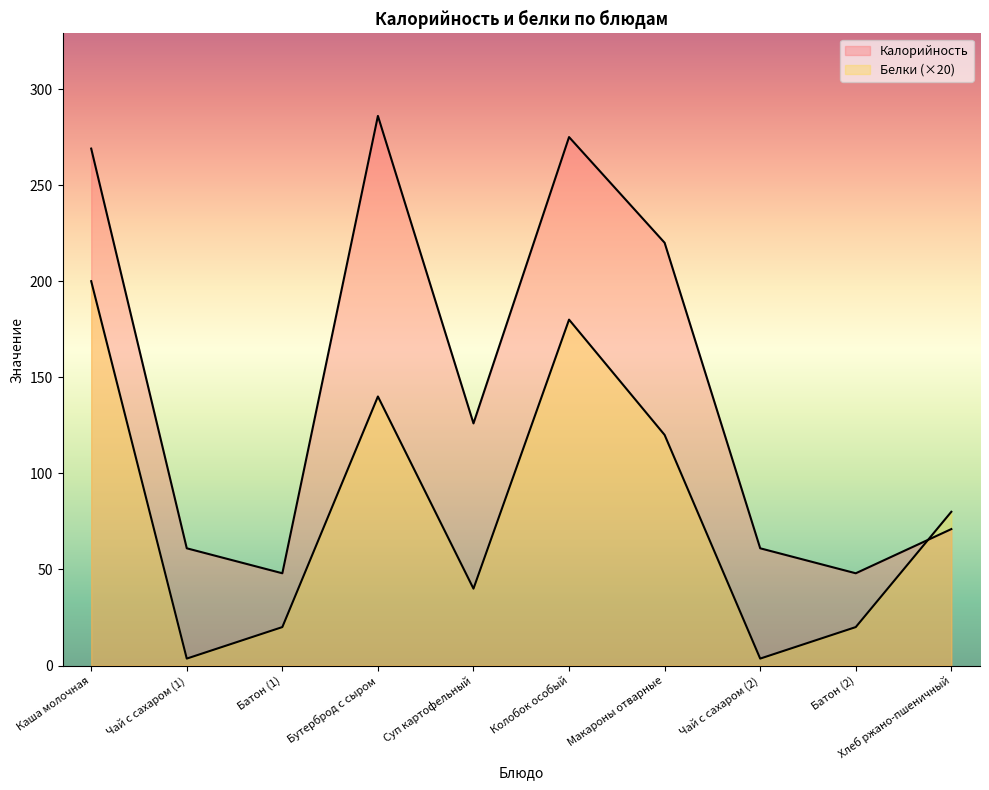

List the series in order of their peak value, highest first.

Калорийность, Белки